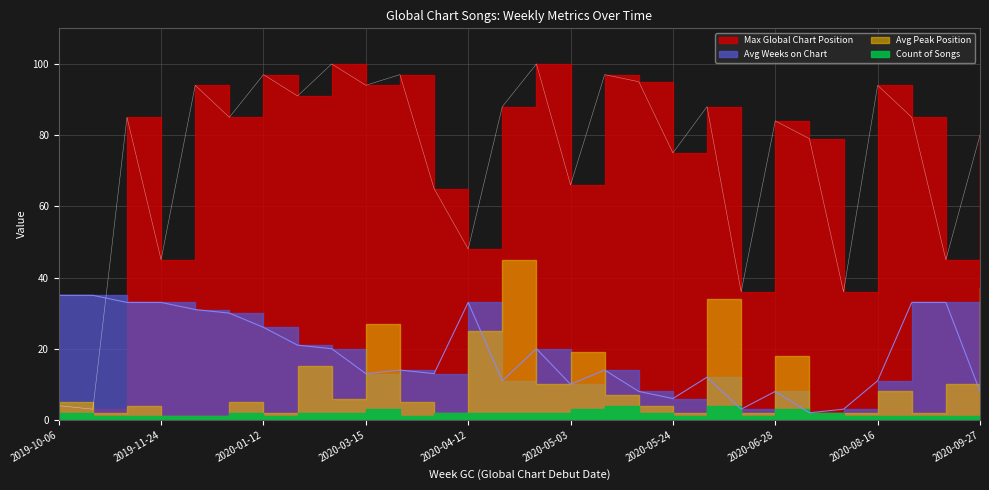

In Avg Weeks on Chart, how many points are lower than both neighbors (excluding endpoints)?

7